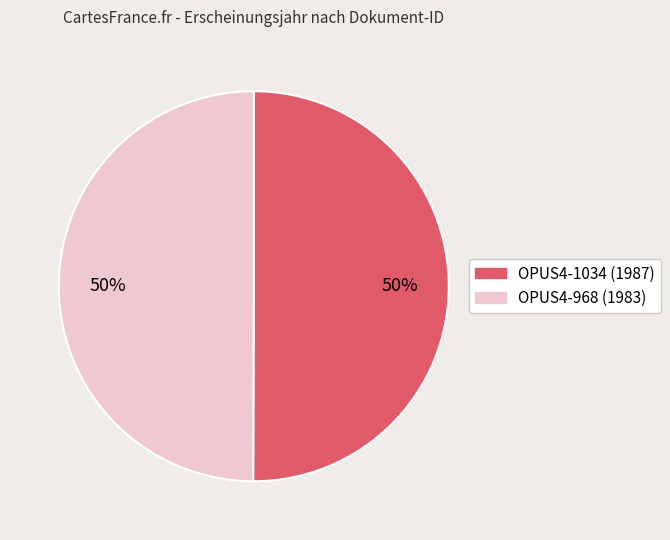

What is the ratio of the value at OPUS4-968 (1983) to the value at OPUS4-1034 (1987)?

1.0